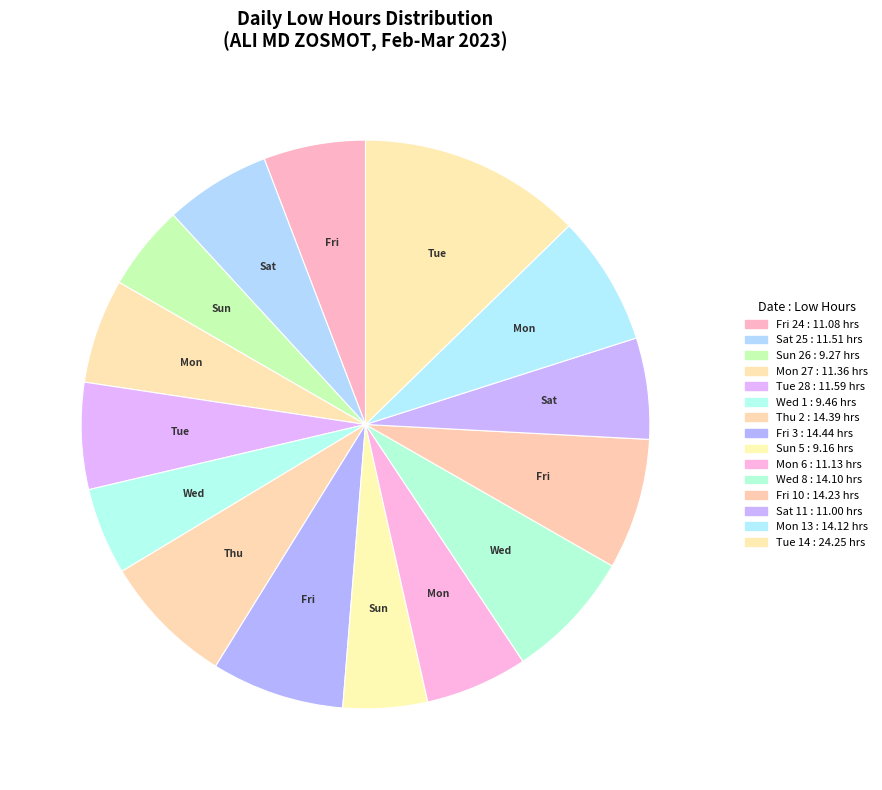

To the nearest percent, what percentage of the pie is Tue 14?

13%